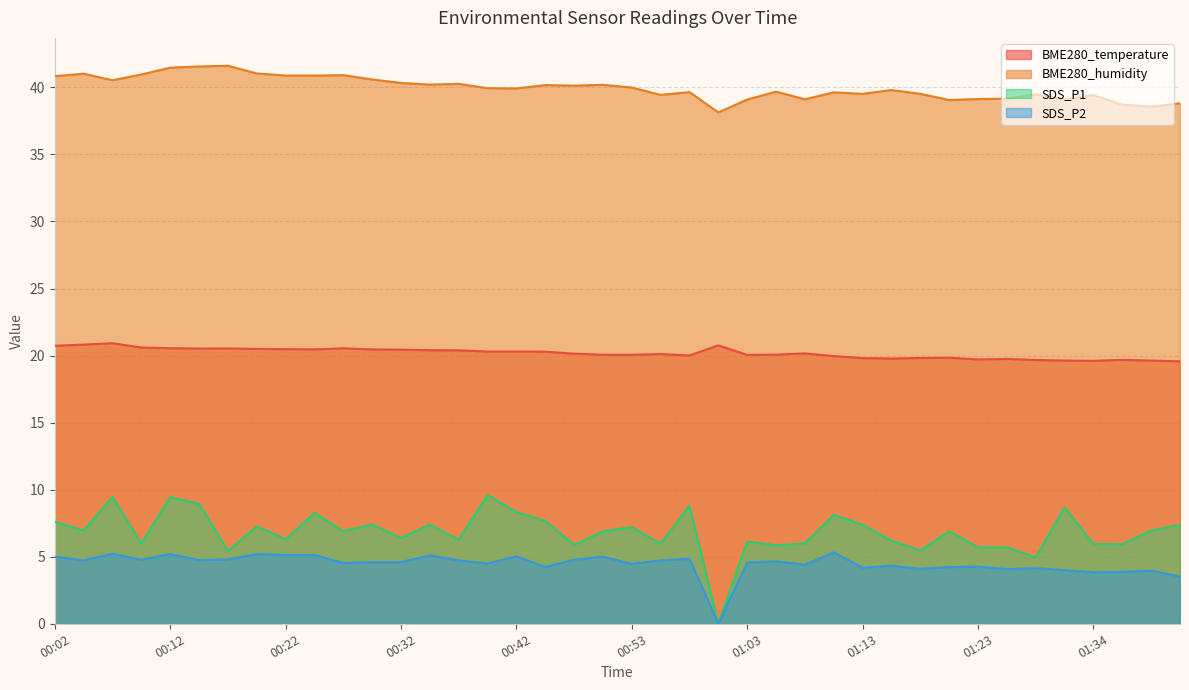

The value of BME280_temperature at 01:23 is 6.3. True or false?

False